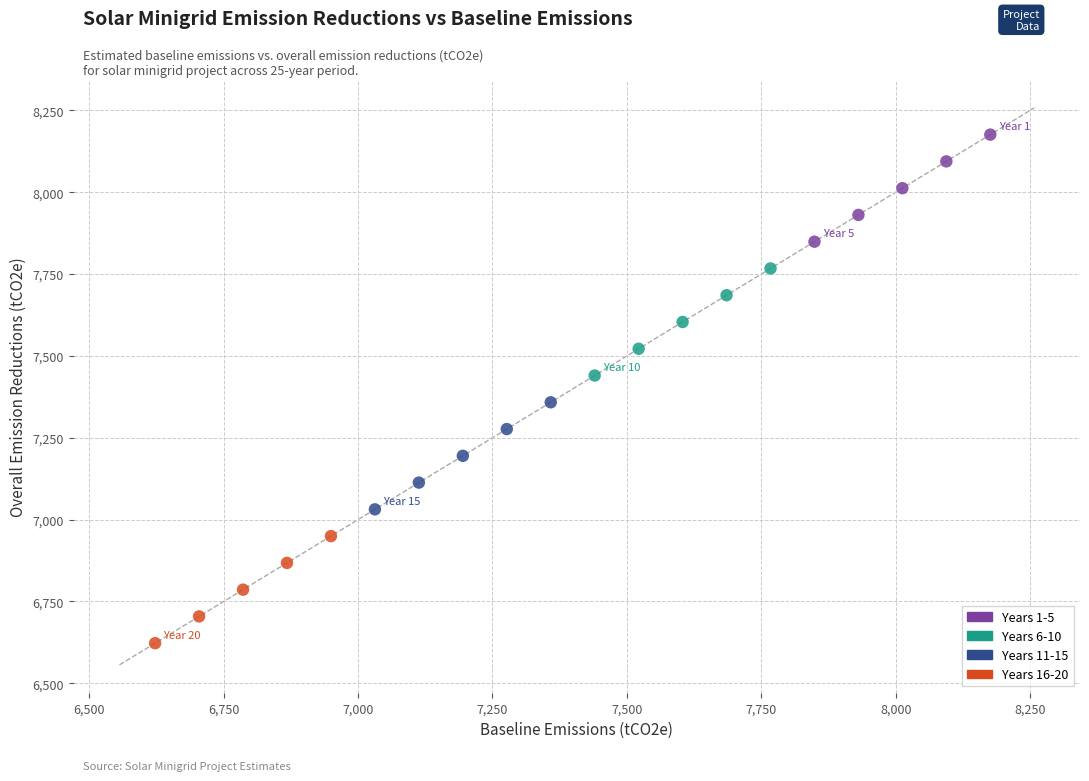

Which series reaches the maximum Y coordinate?

Years 1-5